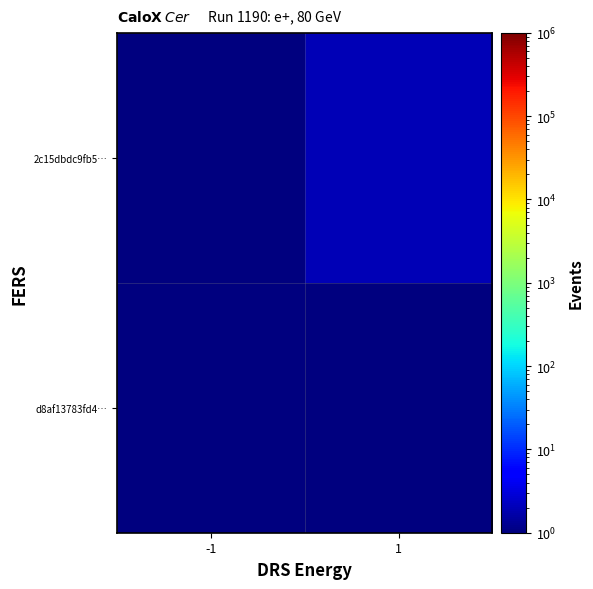

At which category is the sum across all series the highest?

1